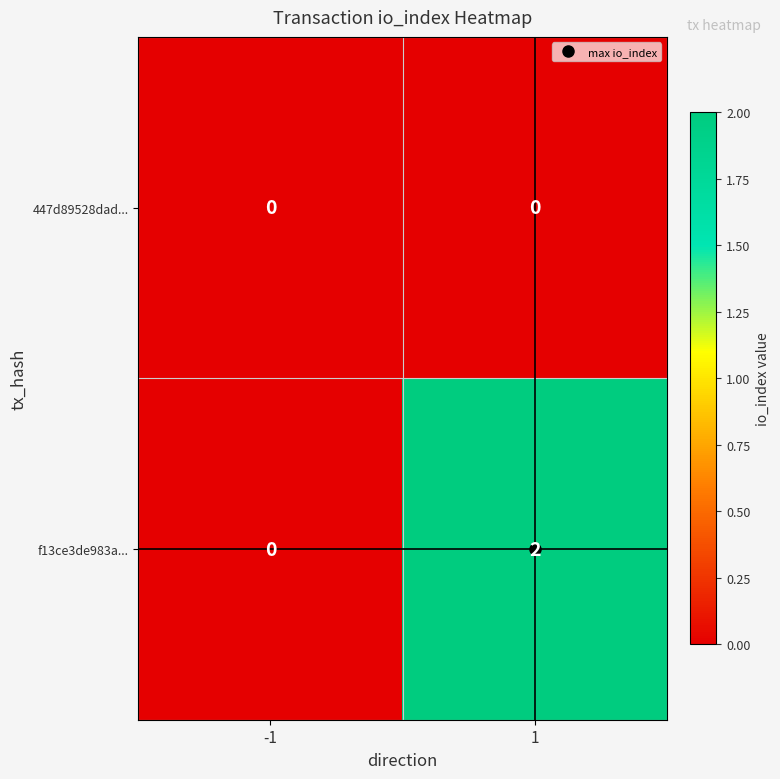

Which series changed the most between -1 and 1?

f13ce3de983a...